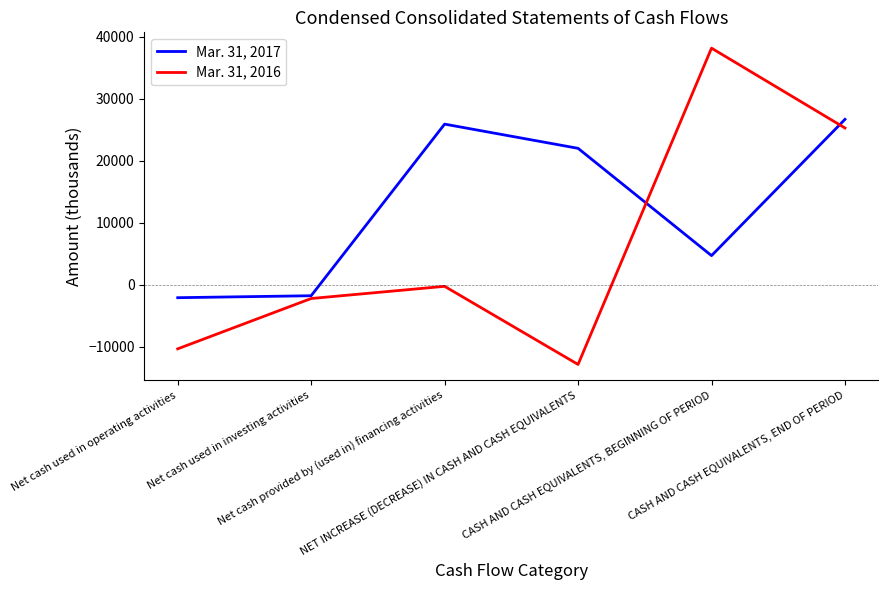

Which category has the lowest value across all series?

NET INCREASE (DECREASE) IN CASH AND CASH EQUIVALENTS